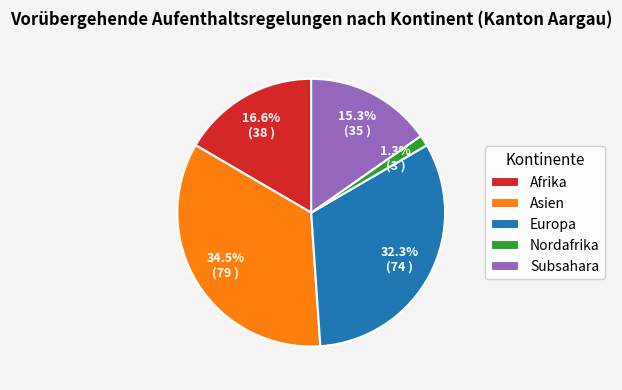

How many slices are in this pie chart?

5